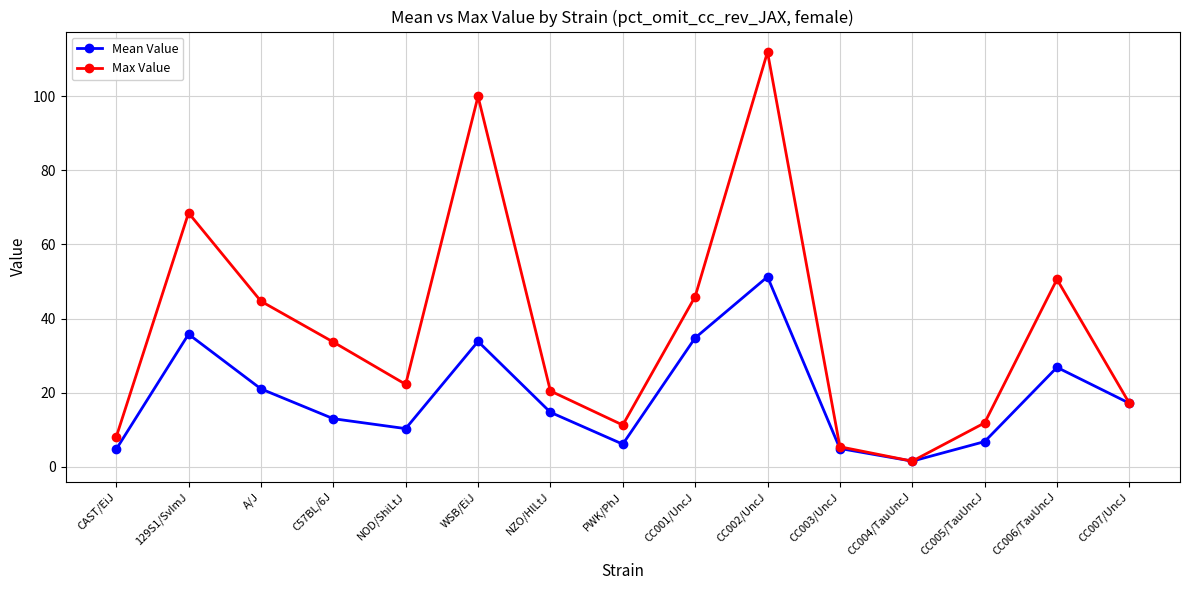

How many data points in Max Value are less than 22?

7